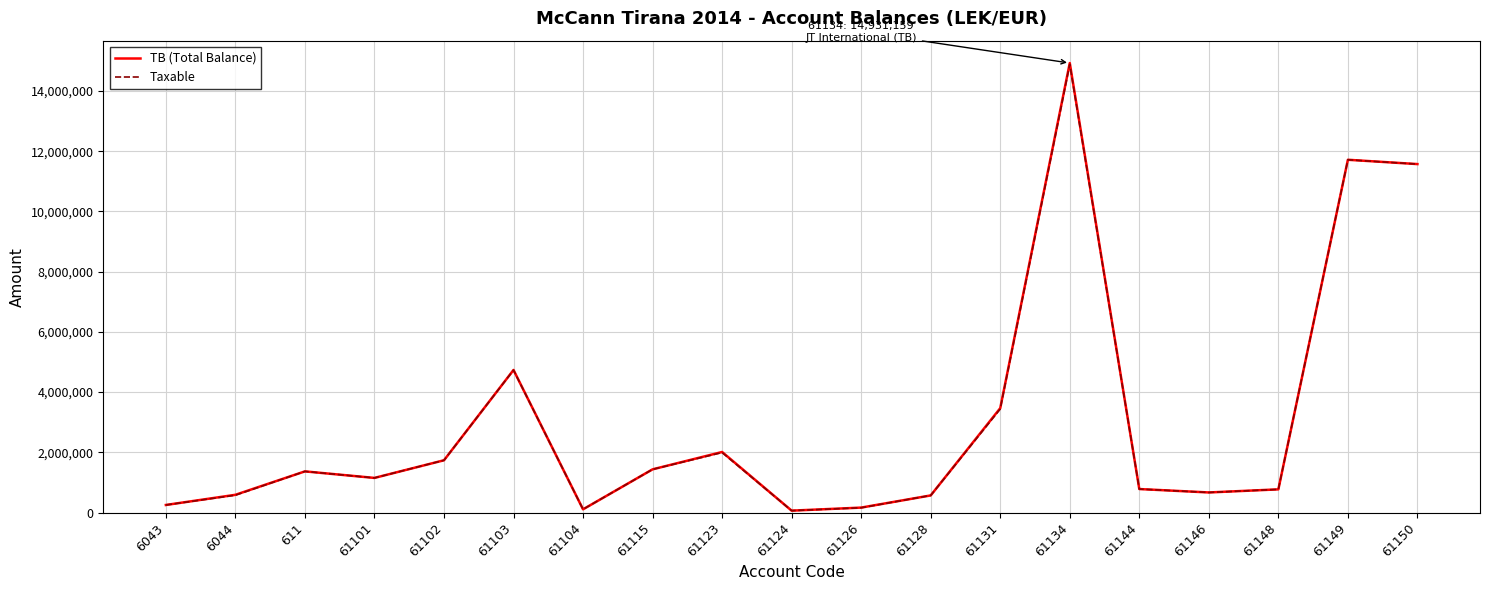

What is the difference between the maximum and minimum values in the TB (Total Balance) series?

14869345.6